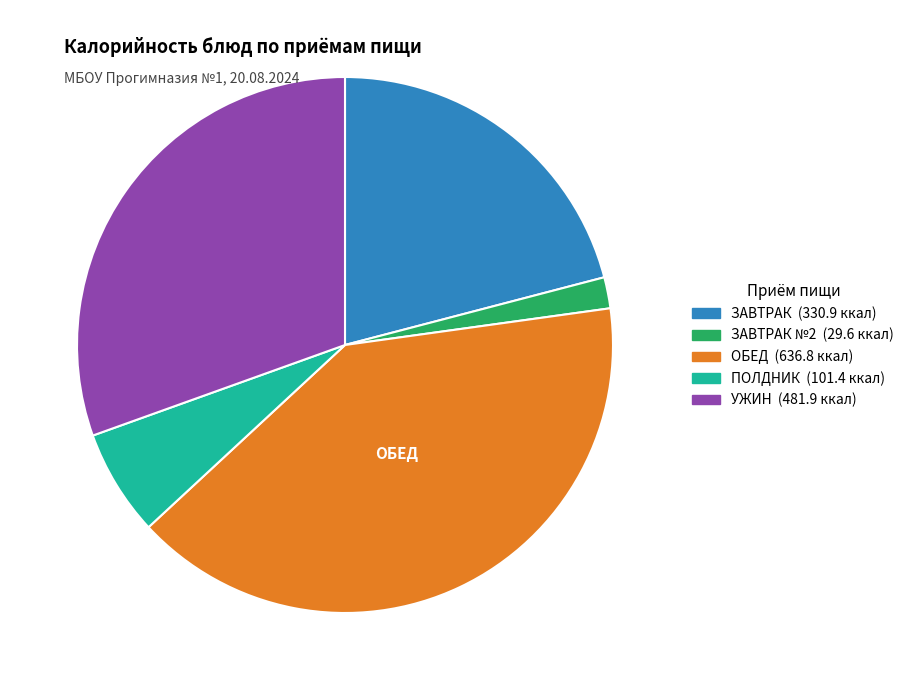

Count the number of slices in the pie.

5